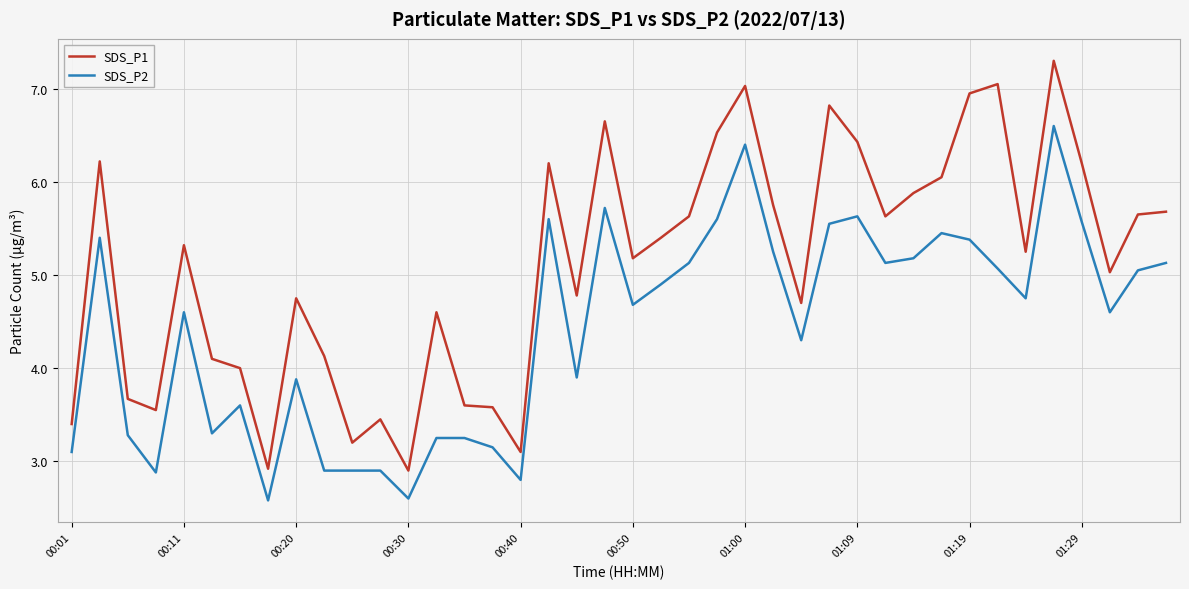

Which series has the largest range (max minus min)?

SDS_P1